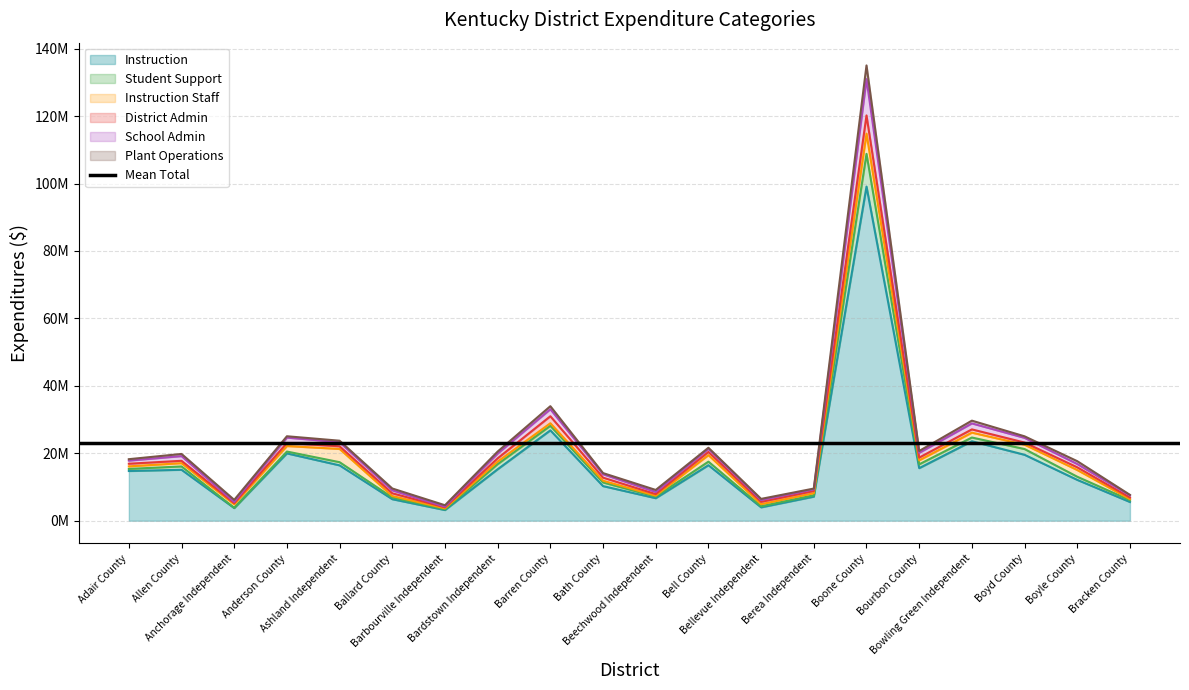

True or false: Instruction and Student Support intersect in this chart.

False